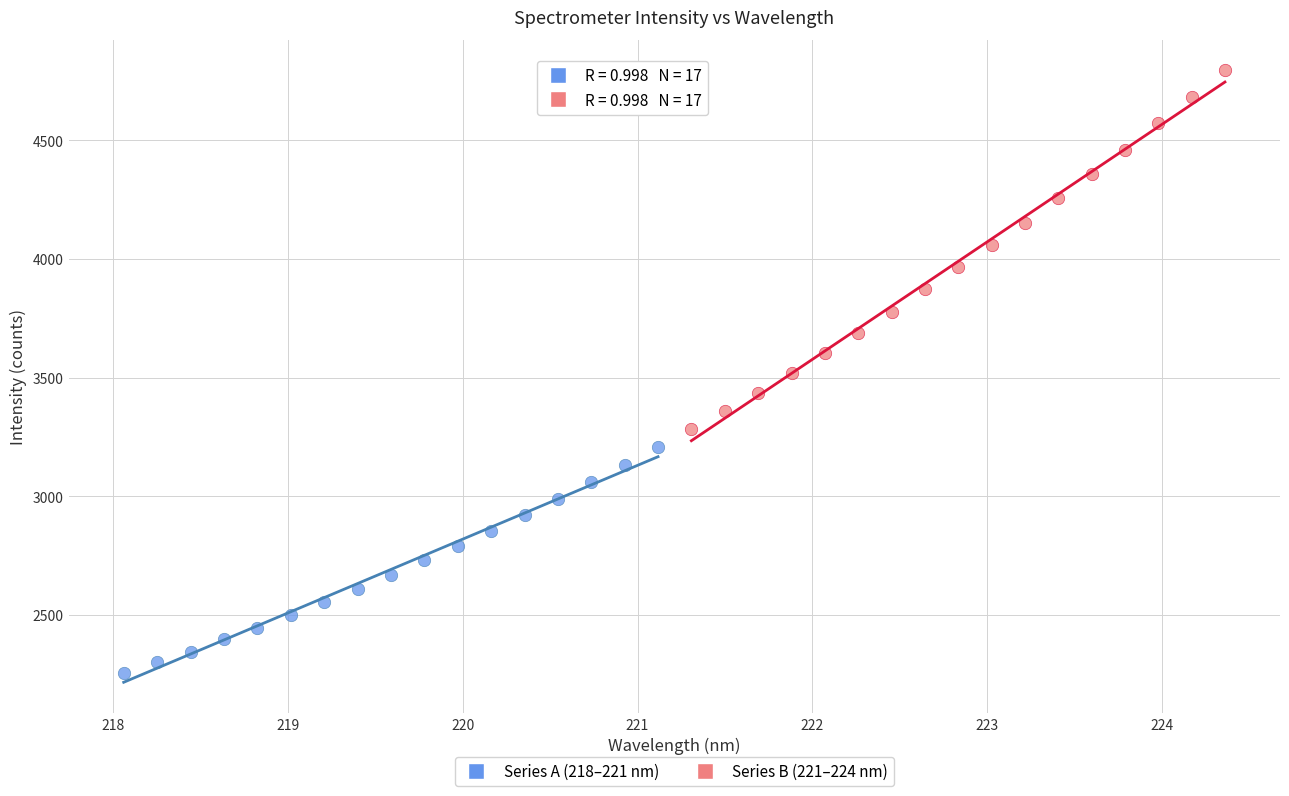

Which series has the widest spread of Y values?

Series B (221–224 nm)